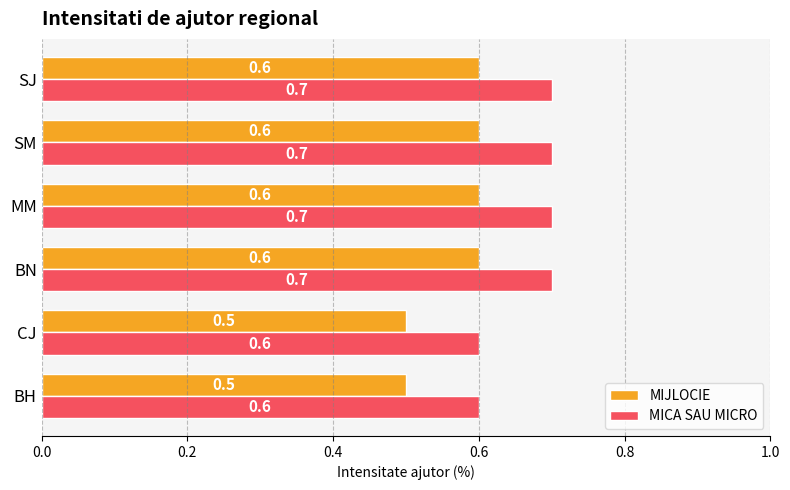

How many categories are shown in the chart?

6